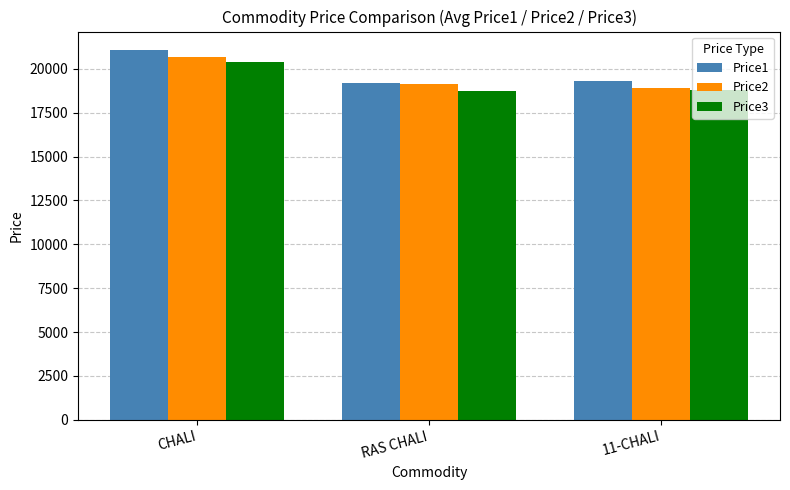

The Price2 series shows 6469 at CHALI. True or false?

False